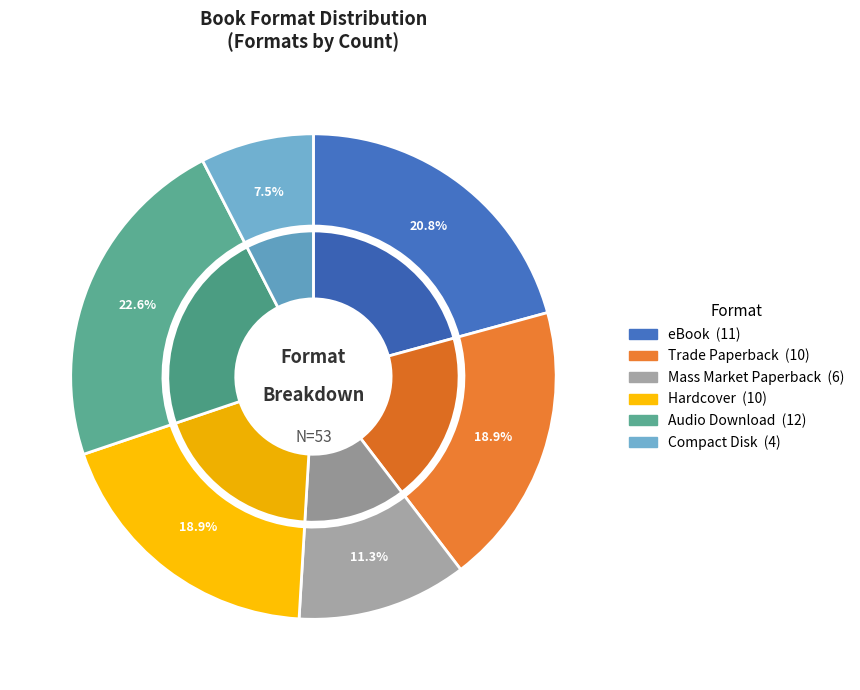

Which category has the biggest portion of the pie?

Audio Download